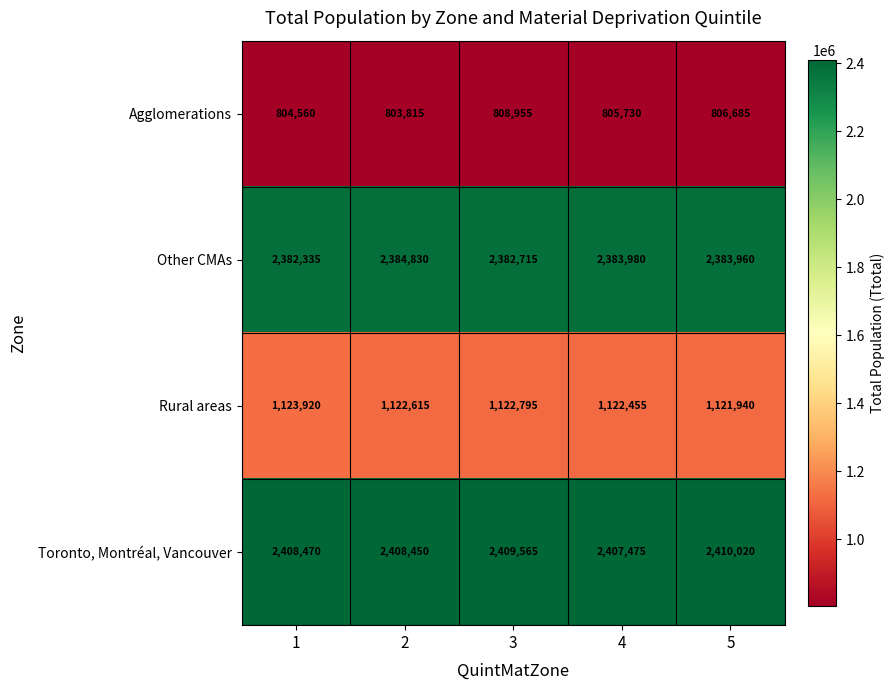

Which label corresponds to the largest value in the chart?

5